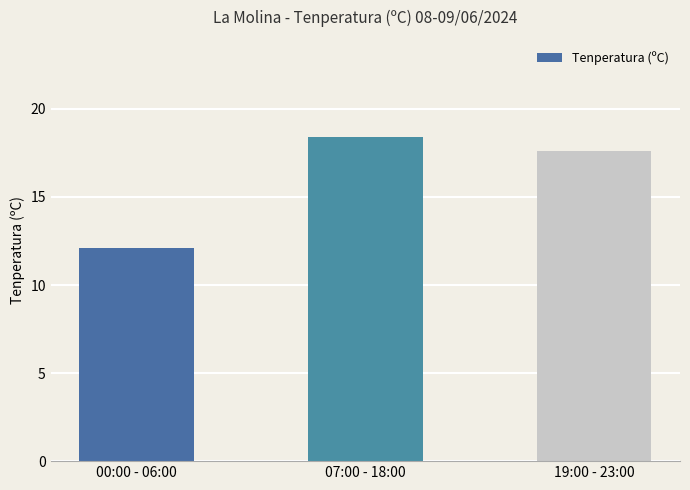

Reading left to right, transcribe all the data shown in this chart.

12.1	18.4	17.6